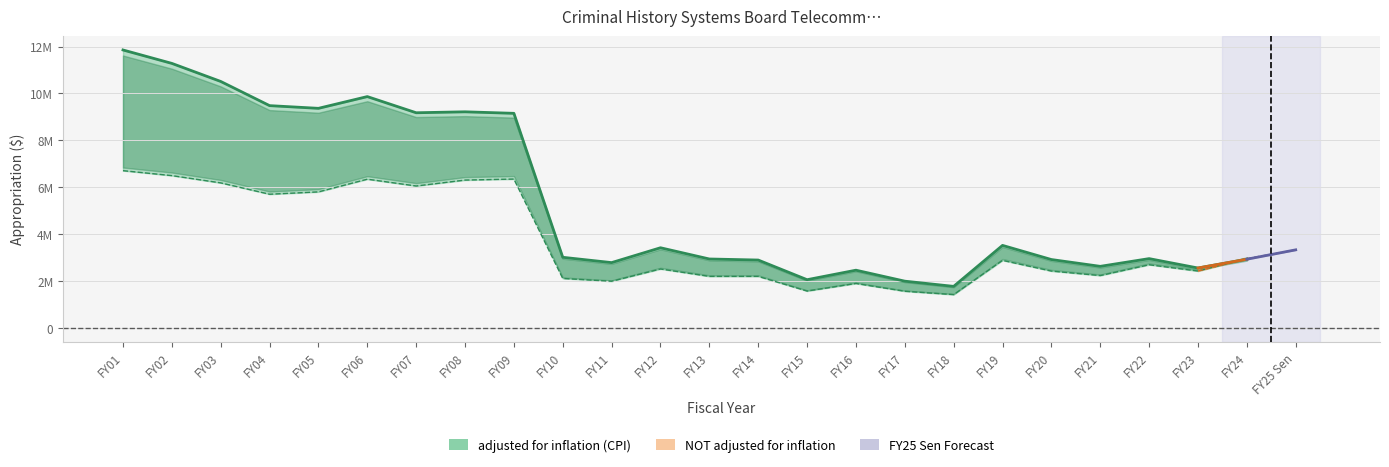

In NOT adjusted for inflation, how many points are higher than both neighbors (excluding endpoints)?

6